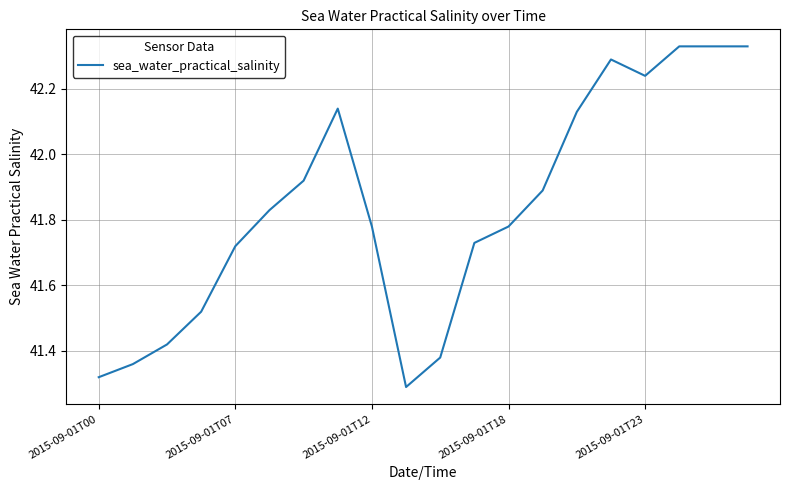

What is the difference between the maximum and minimum values?

1.0